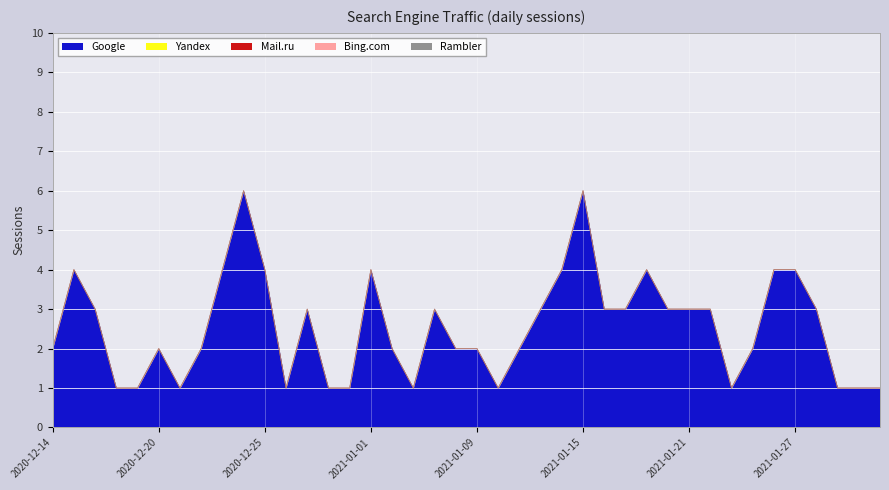

What is the label of the 28th point from the left?

2021-01-18